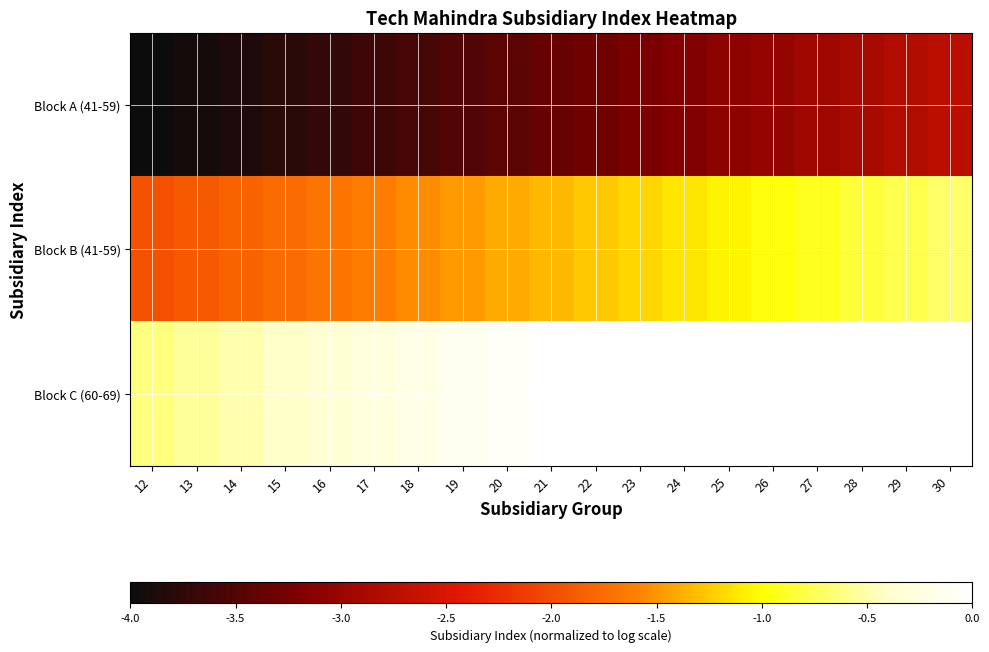

True or false: Block B (41-59) has a value of -0.3 at 30.

False